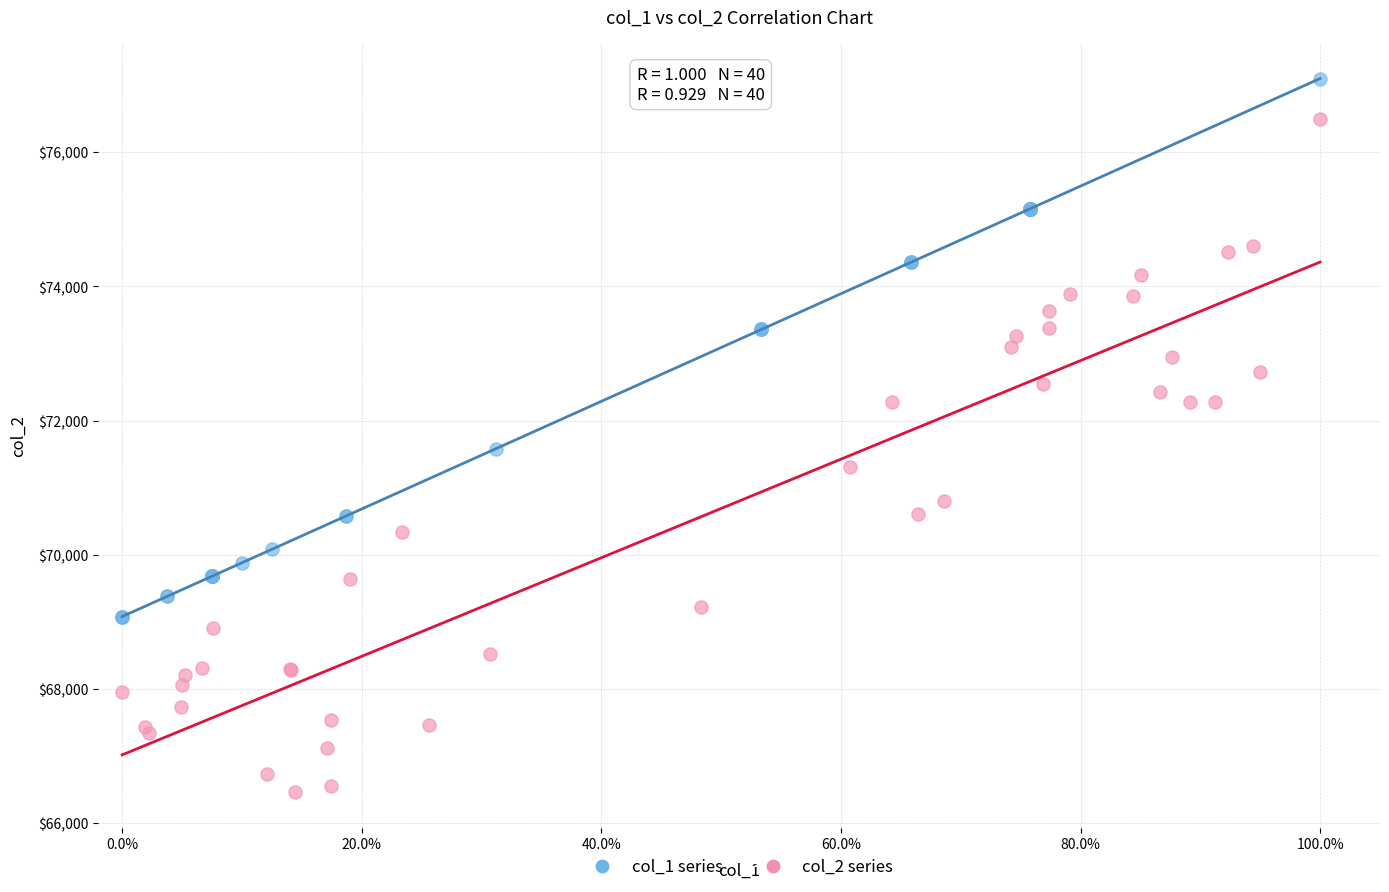

Which series reaches the maximum Y coordinate?

col_1 series